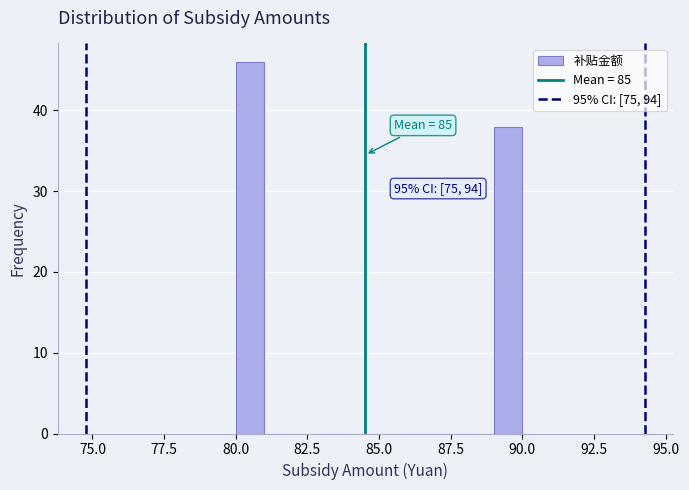

Read against the x-axis, roughly where is the centre of the tallest bar?

80.5